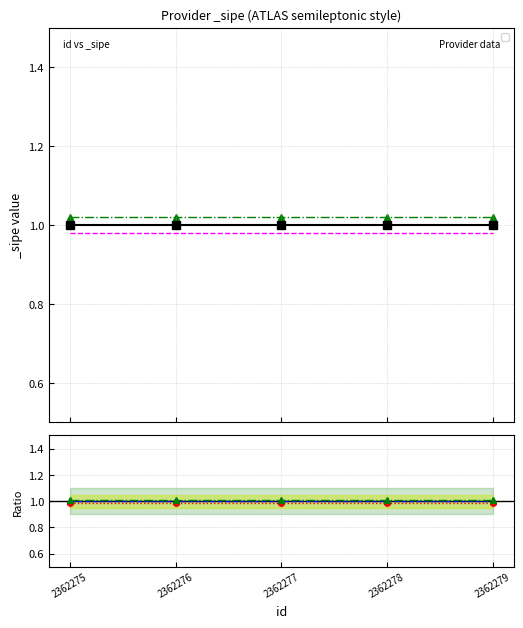

What is the value of the tune-D ratio point at the 5th from the left?

1.0